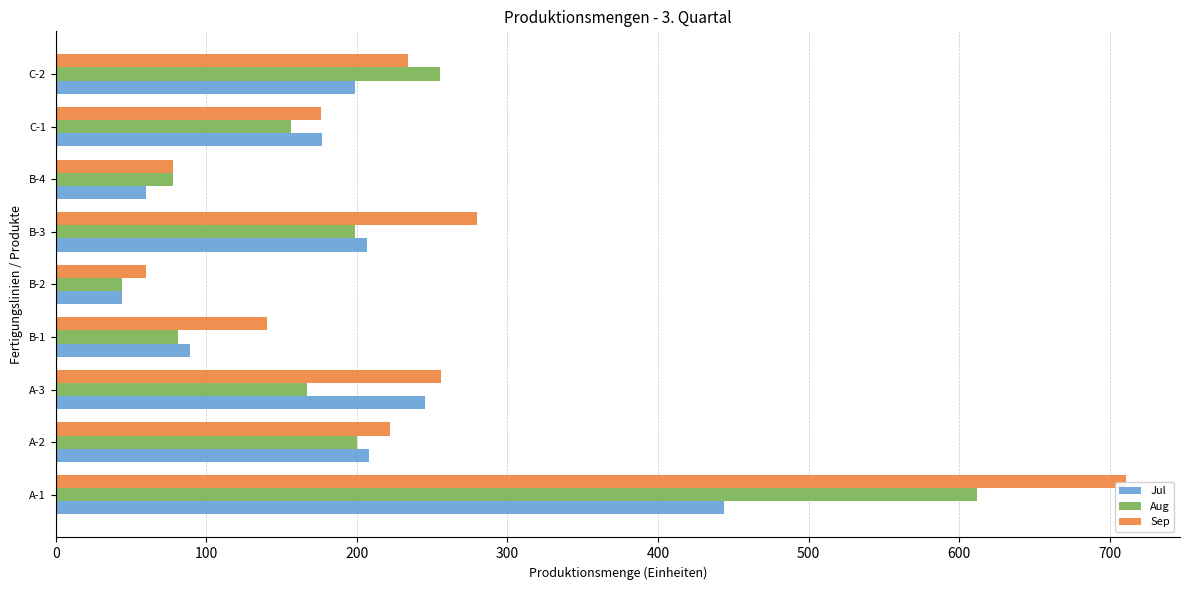

The value of Aug at B-4 is 78. True or false?

True